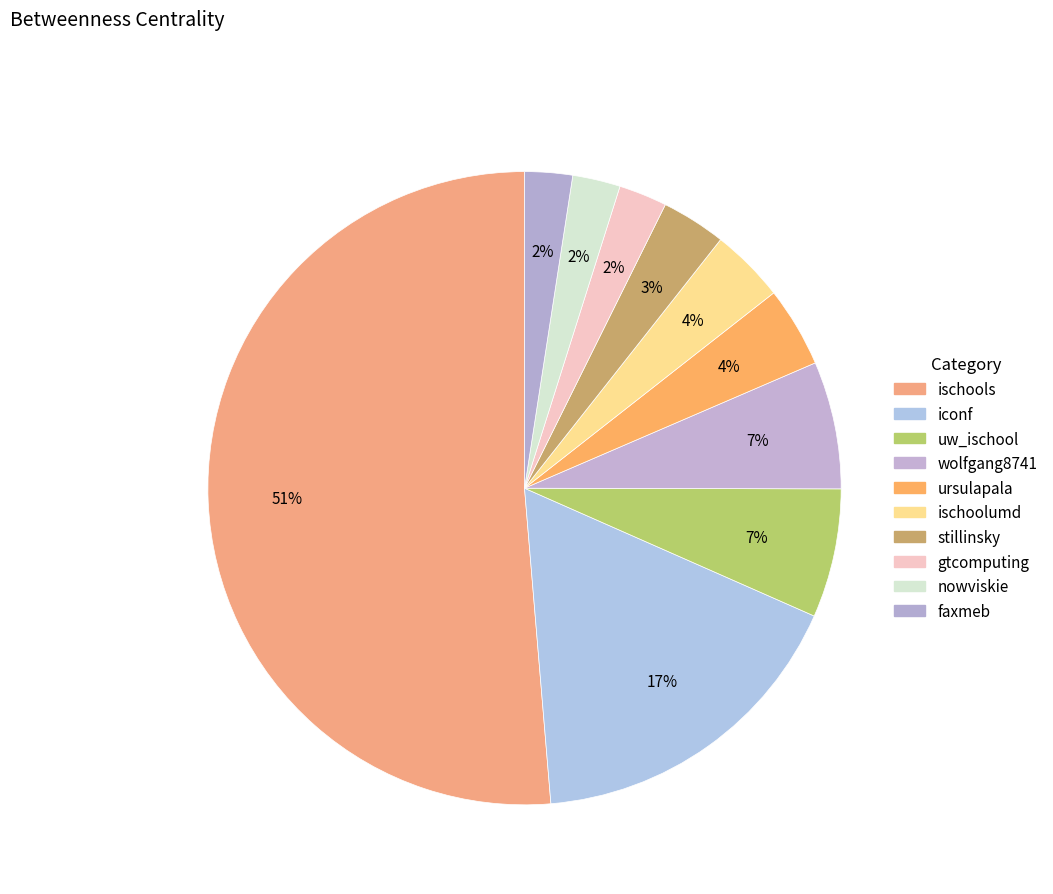

Count the number of slices in the pie.

10